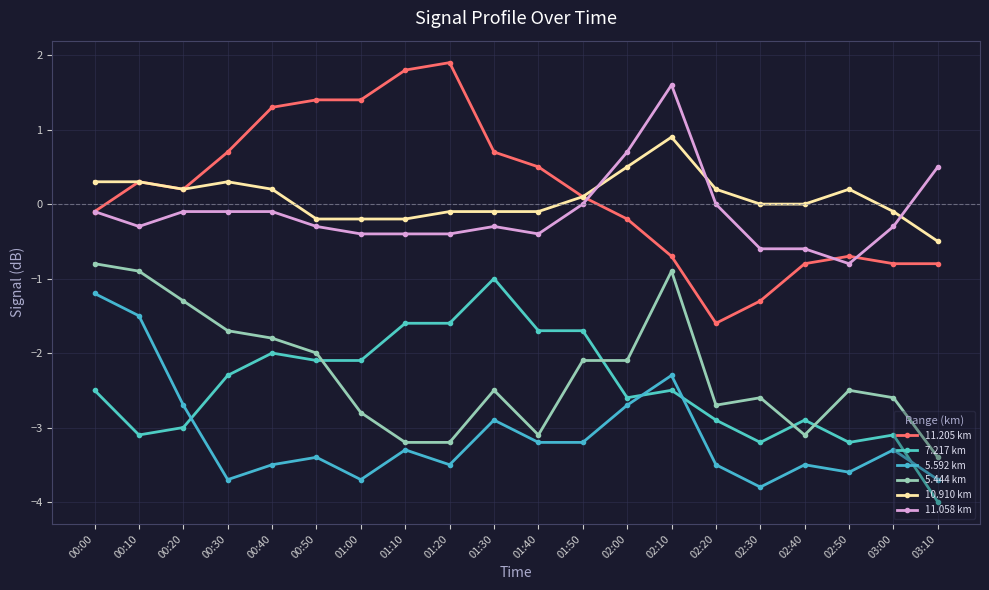

Count the number of categories in the chart.

20